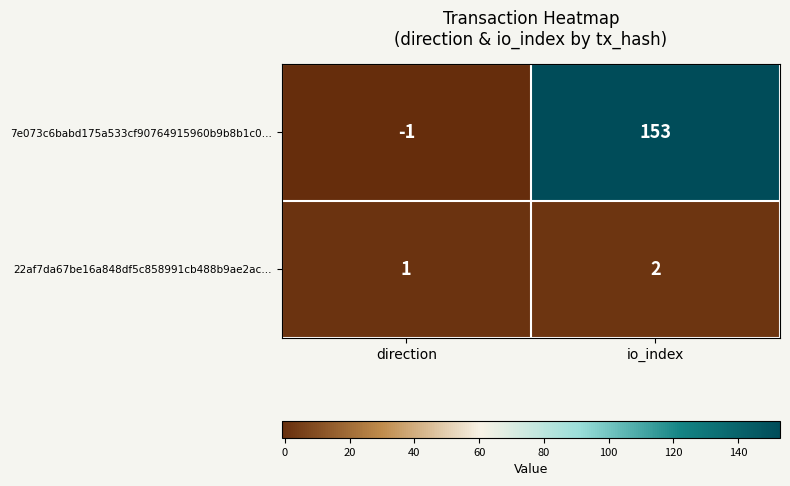

What is the difference between the 7e073c6babd175a533cf90764915960b9b8b1c0… values at io_index and direction?

154